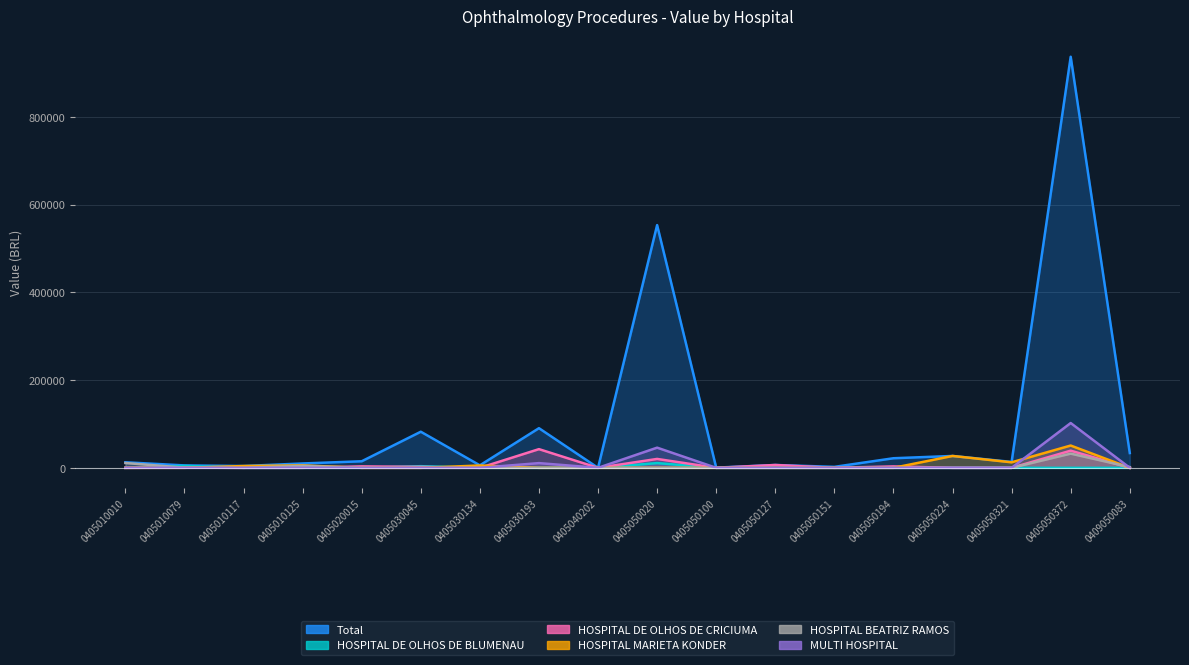

Rank the series at 0405030193 from highest to lowest value.

Total, HOSPITAL DE OLHOS DE CRICIUMA, MULTI HOSPITAL, HOSPITAL DE OLHOS DE BLUMENAU, HOSPITAL MARIETA KONDER, HOSPITAL BEATRIZ RAMOS